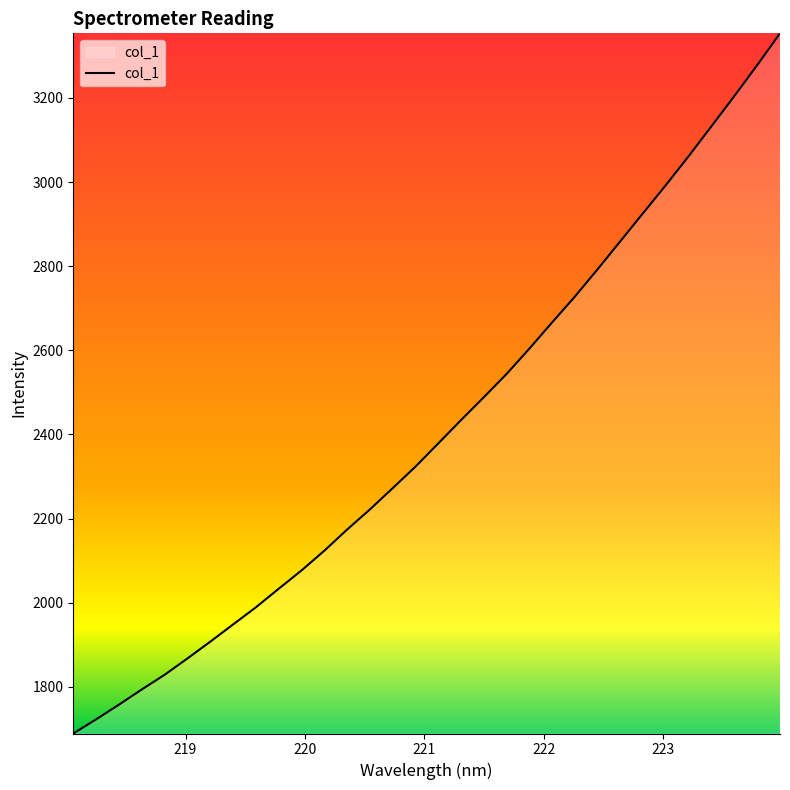

What is the difference between the maximum and minimum values?

1664.8